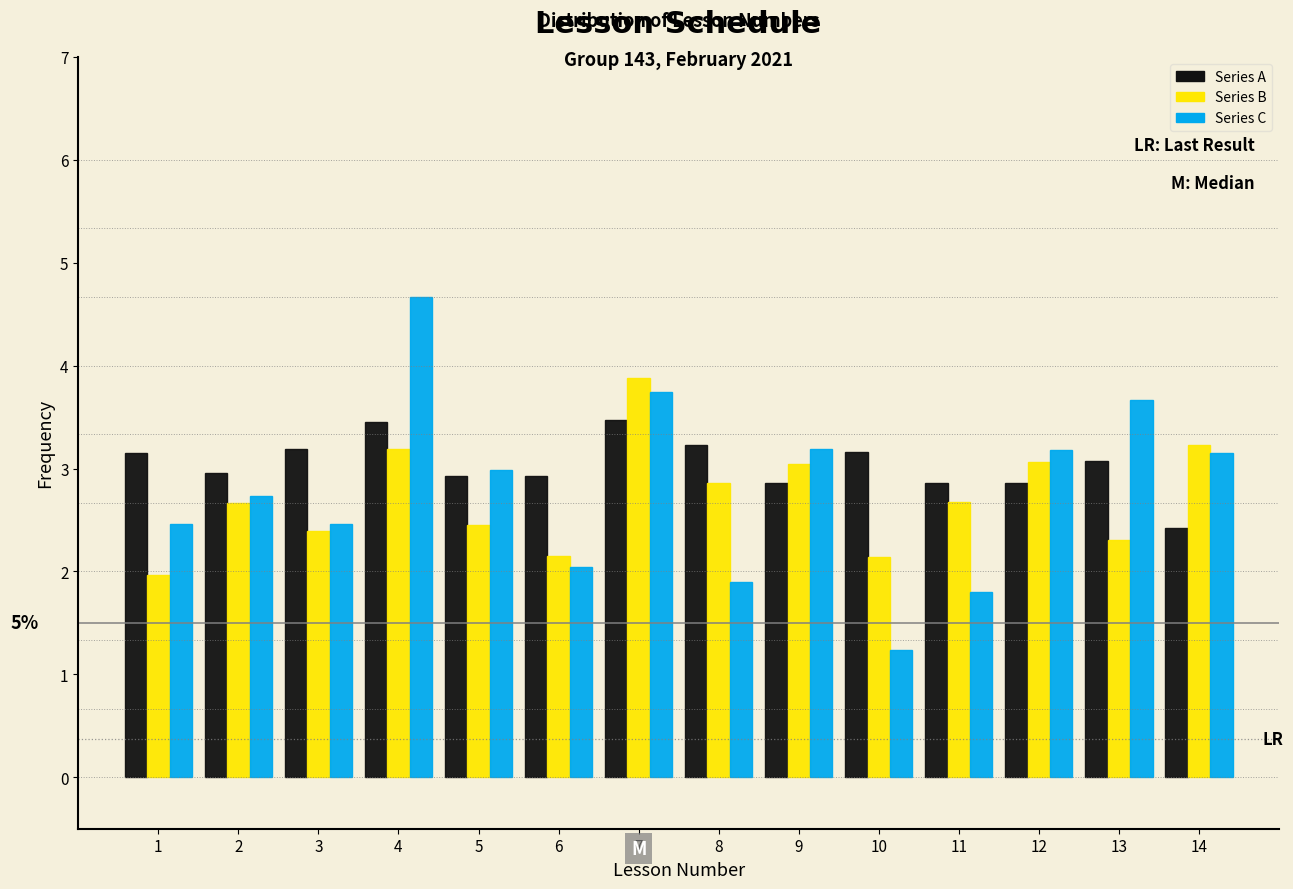

In the Series C series, which range on the x-axis has the tallest bar?

3.5 to 4.5